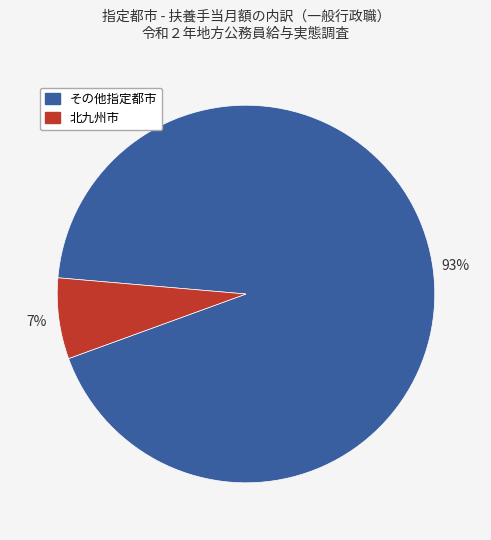

To the nearest percent, what is the difference between the largest and smallest slice percentages?

86%